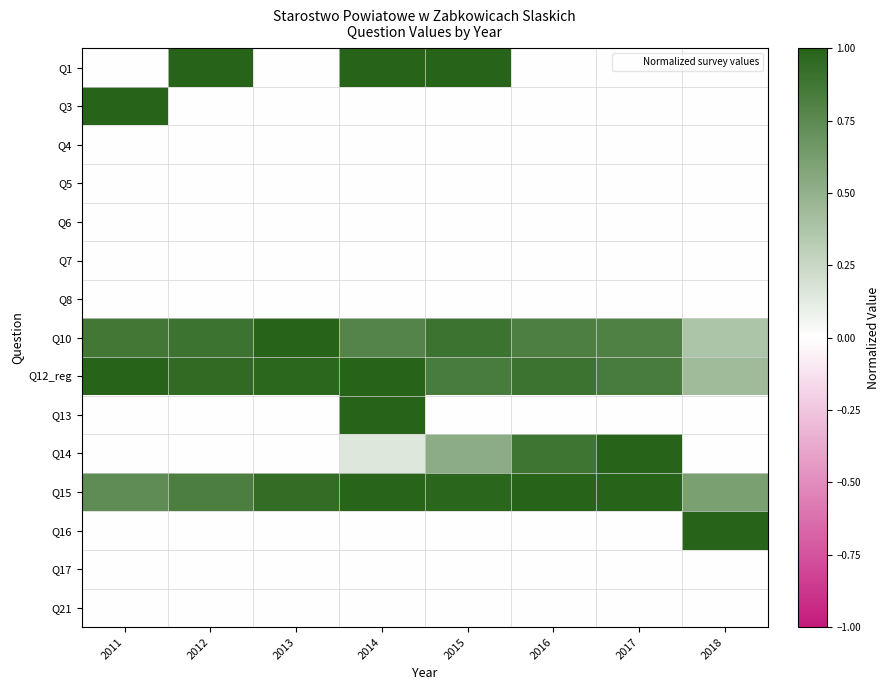

Which series has the largest range (max minus min)?

Q1